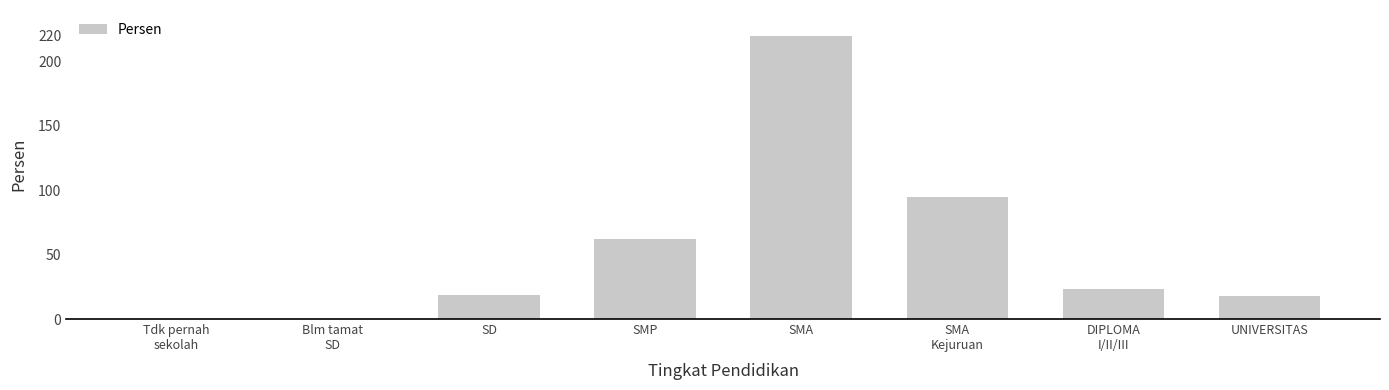

Reading left to right, list all the values displayed in this chart.

0	0	19	62	220	95	23	18